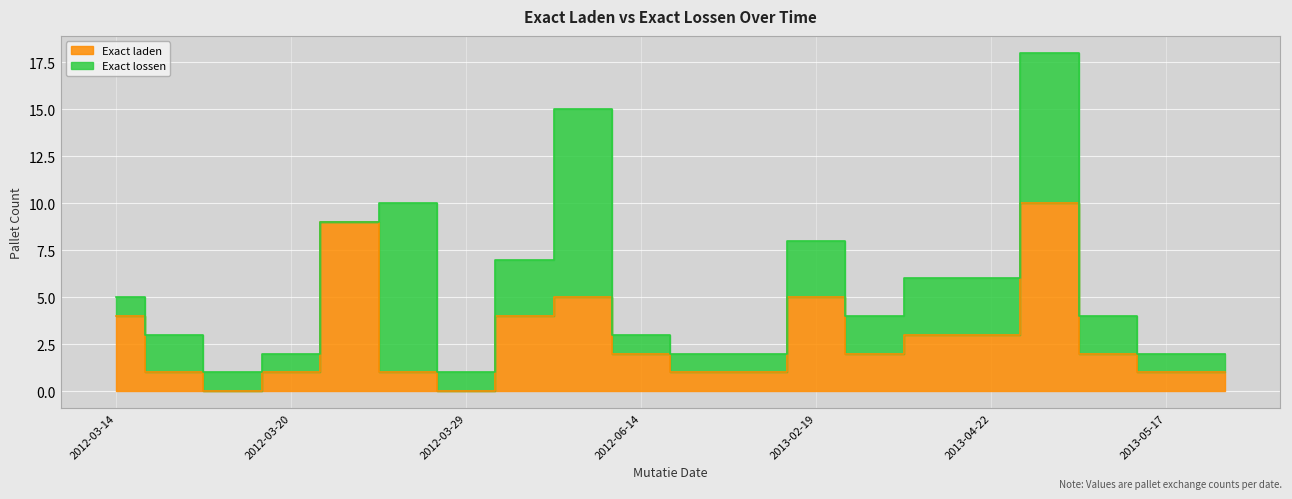

Where do Exact lossen and Exact laden first cross each other?

2012-03-28 and 2012-03-28